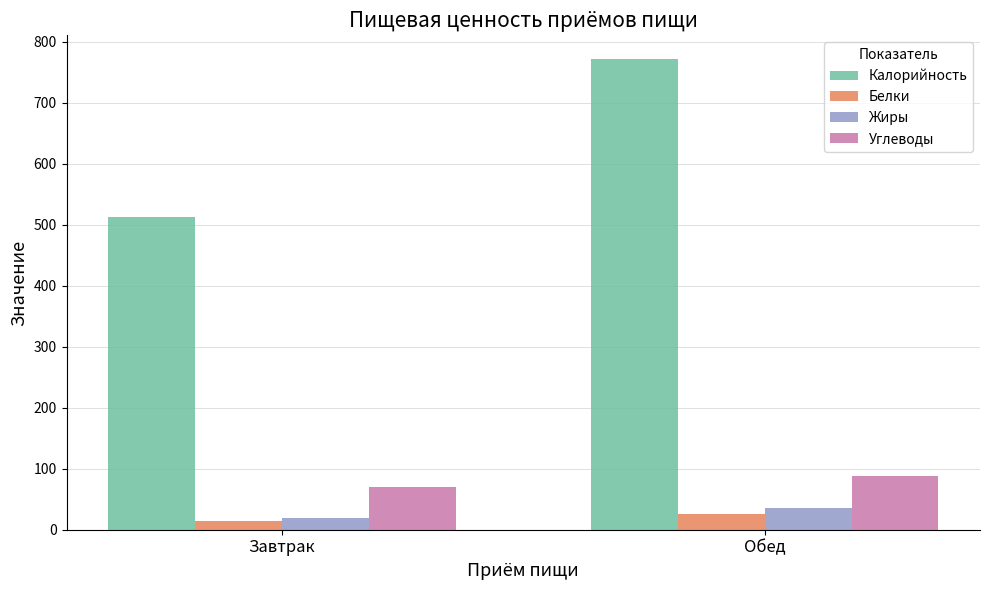

How many distinct data groups are displayed?

4